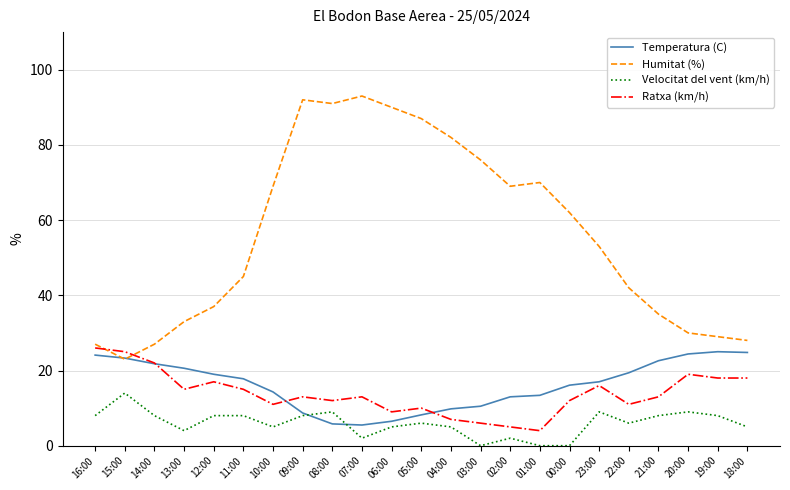

How many lines are shown in the chart?

4